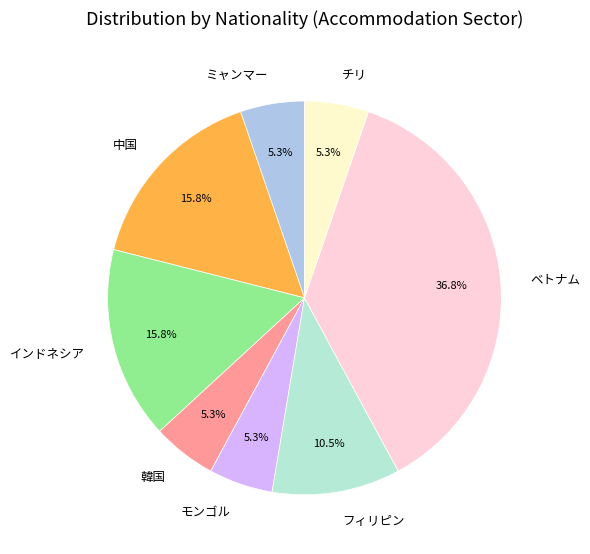

Which slice is the largest?

ベトナム